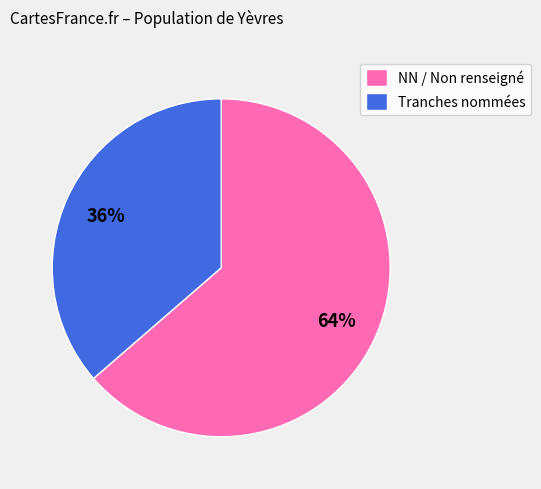

To the nearest percent, what is the combined percentage of NN / Non renseigné and Tranches nommées?

100%